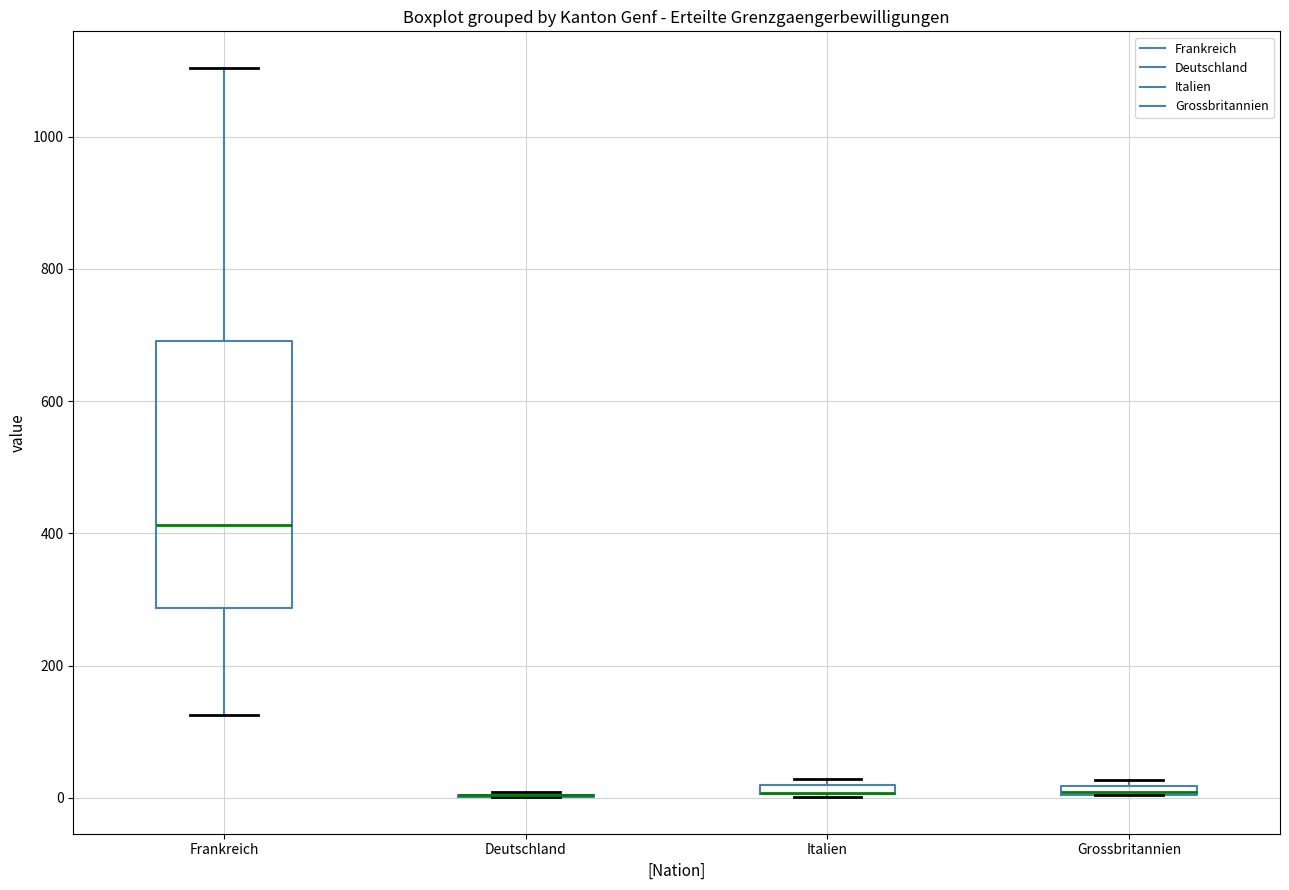

Where is the upper edge of the box for Grossbritannien on the y-axis? The values are not printed on the chart, so give them approximately, as read against the axis.

20